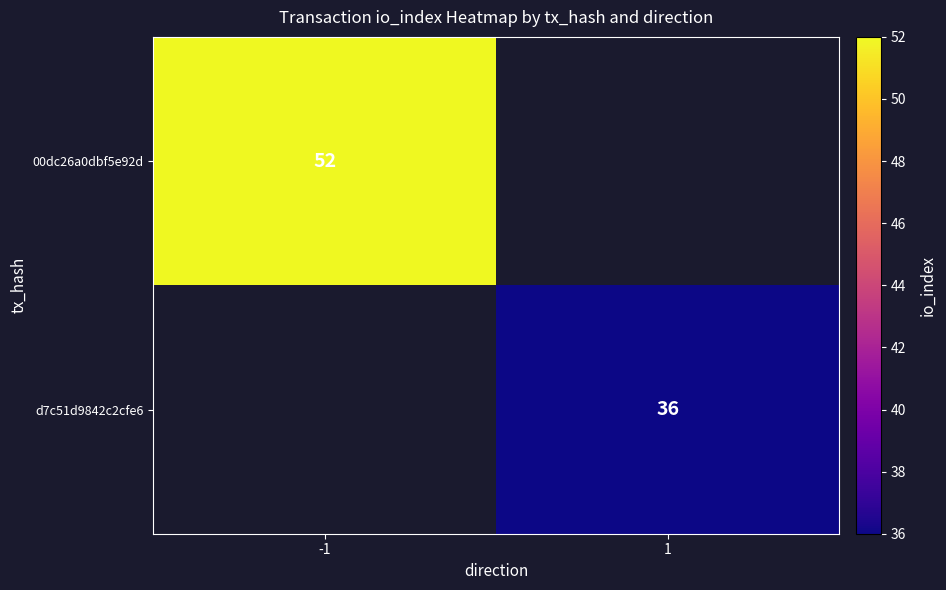

True or false: 00dc26a0dbf5e92d has a value of 16 at -1.

False